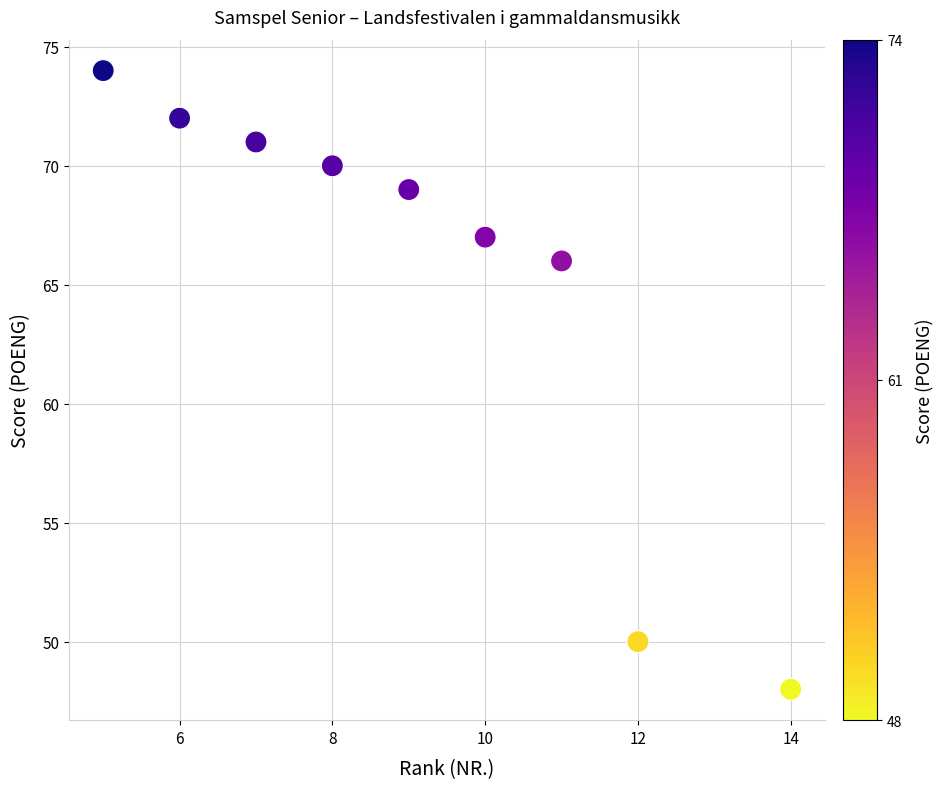

What Y value in the scatter plot is closest to 61?

66